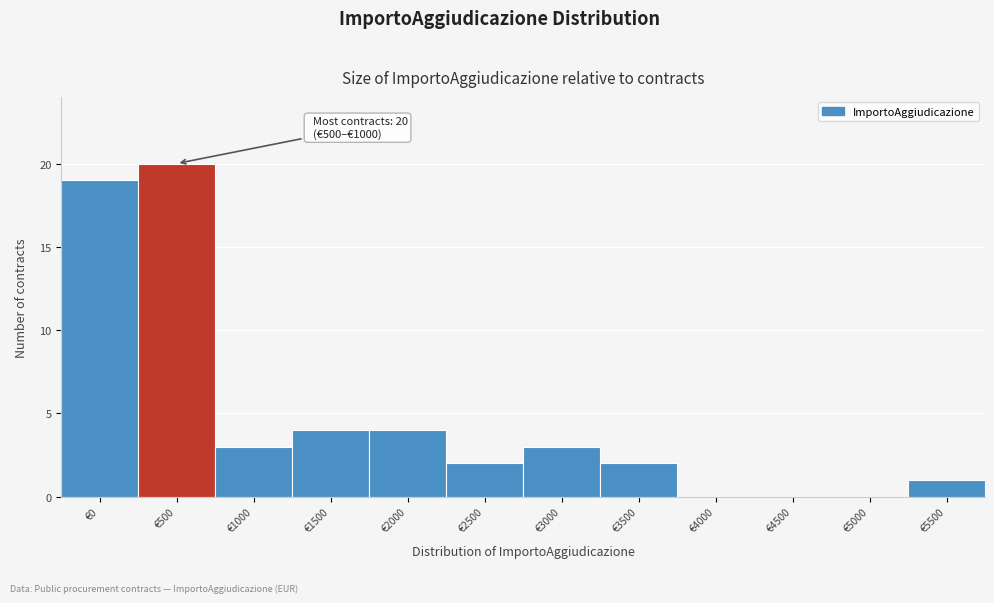

Reading left to right, extract all data points from this chart.

€0=19	€500=20	€1000=3	€1500=4	€2000=4	€2500=2	€3000=3	€3500=2	€4000=0	€4500=0	€5000=0	€5500=1